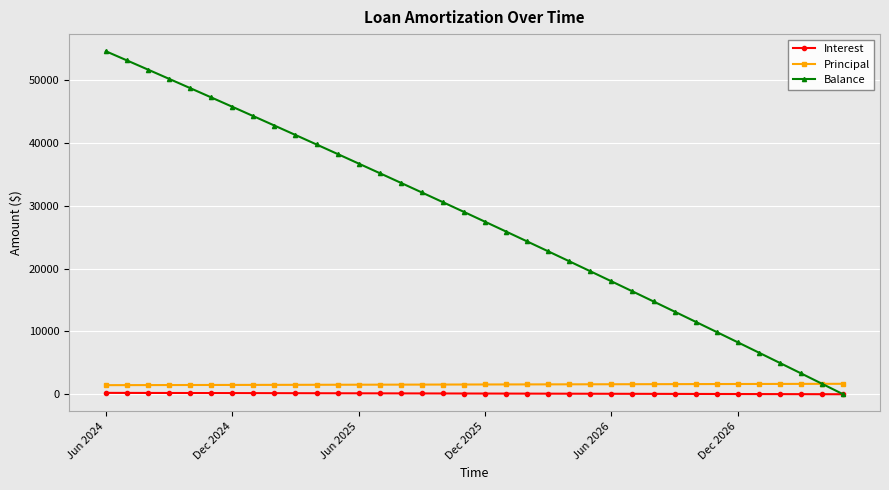

What is the maximum value for Principal?

1667.0